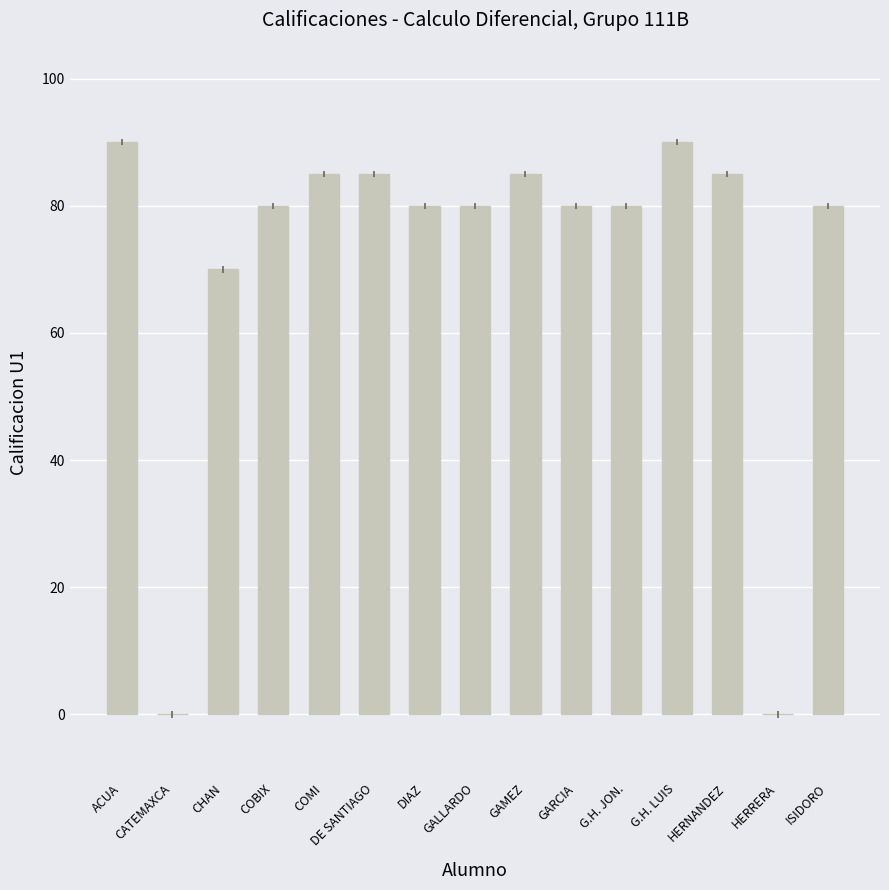

Between G.H. JON. and DE SANTIAGO, which is larger?

DE SANTIAGO